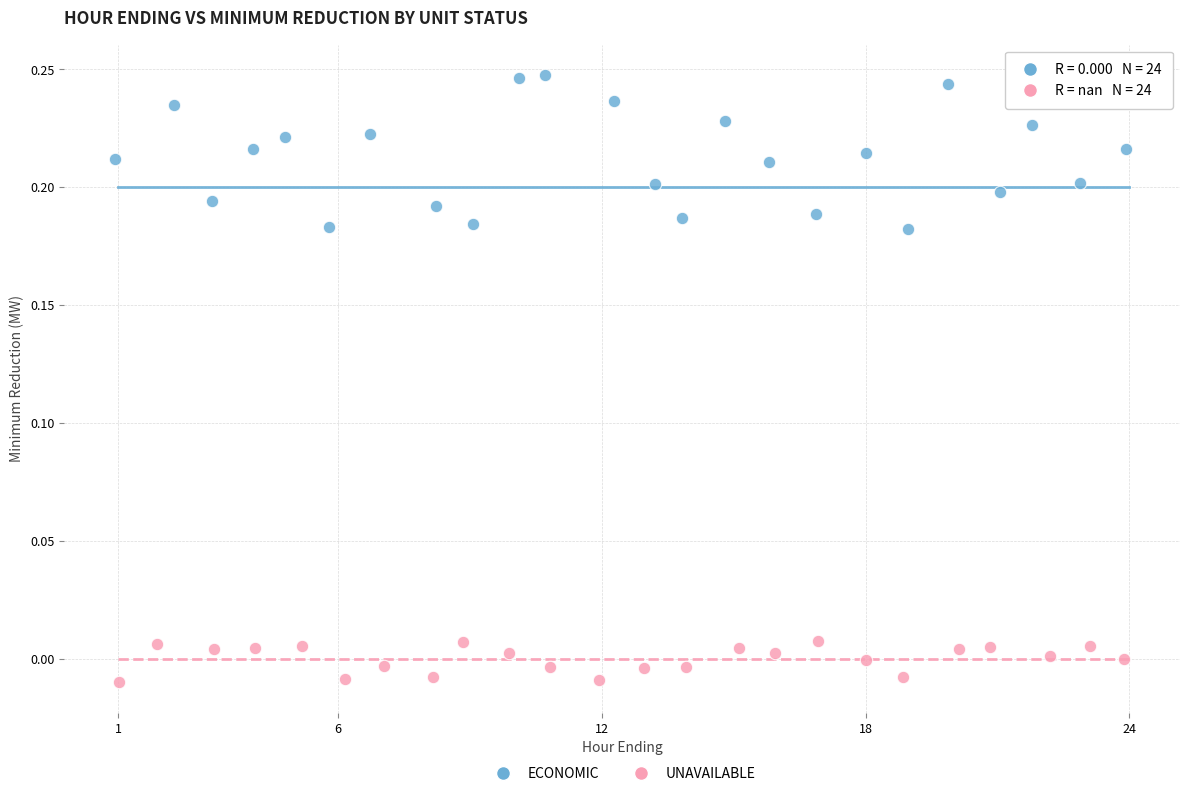

Which series reaches the maximum Y coordinate?

ECONOMIC